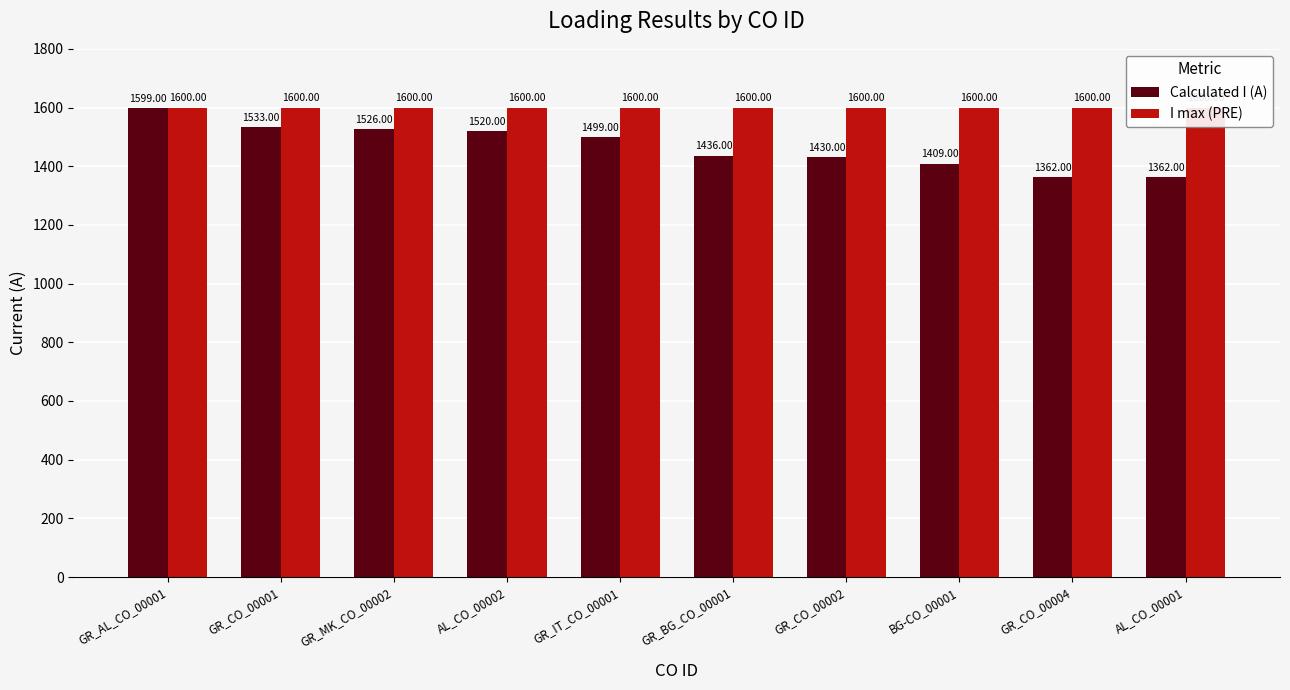

At AL_CO_00001, list the series in order from largest to smallest.

I max (PRE), Calculated I (A)